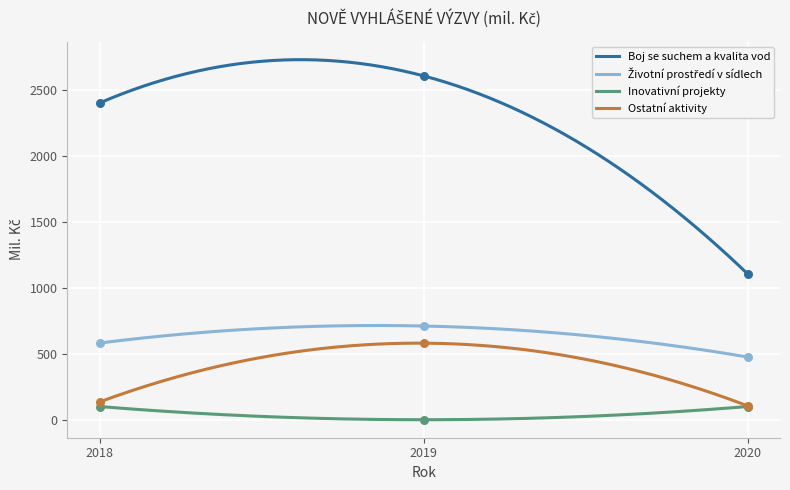

Is the value of Ostatní aktivity at 2020 greater than the value of Boj se suchem a kvalita vod at 2020?

No